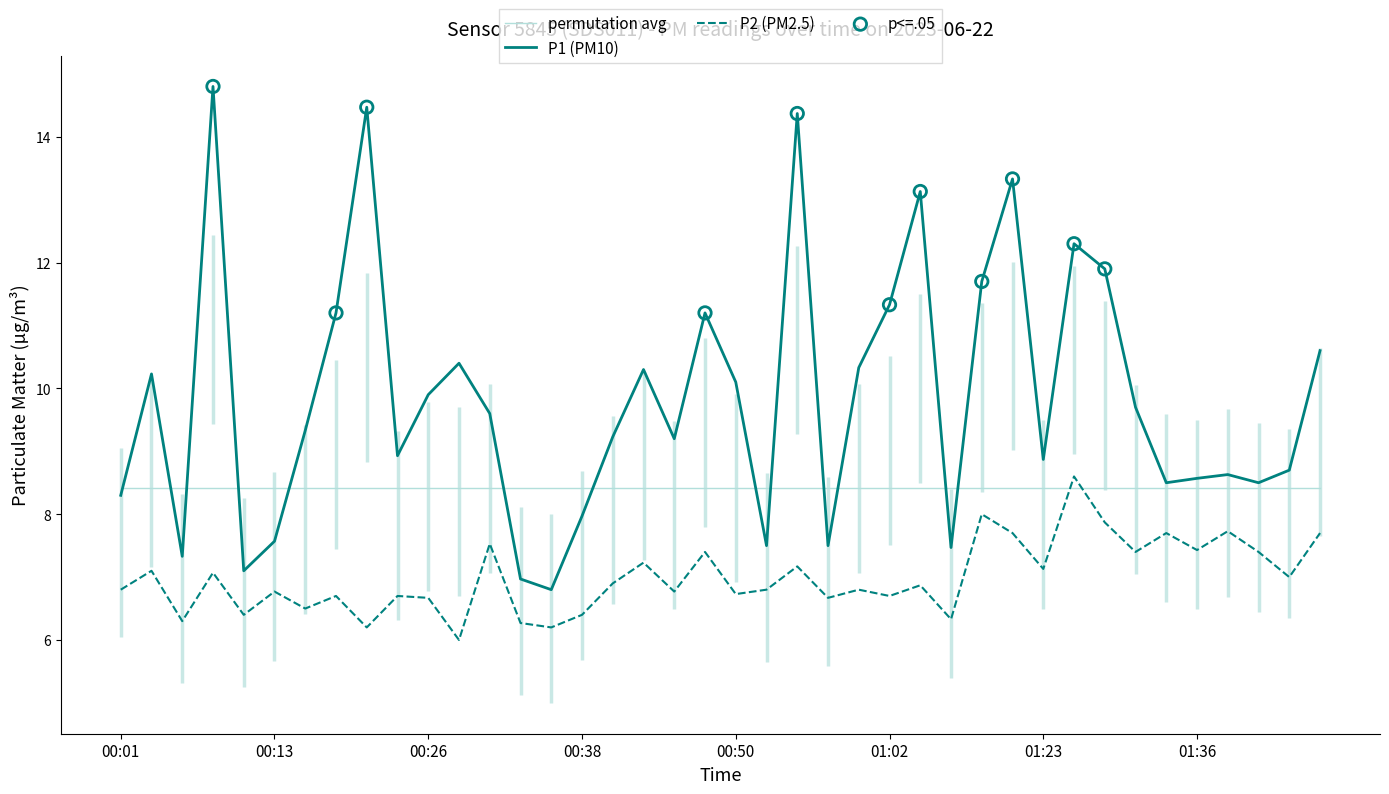

Which series contains the lowest Y value?

P2